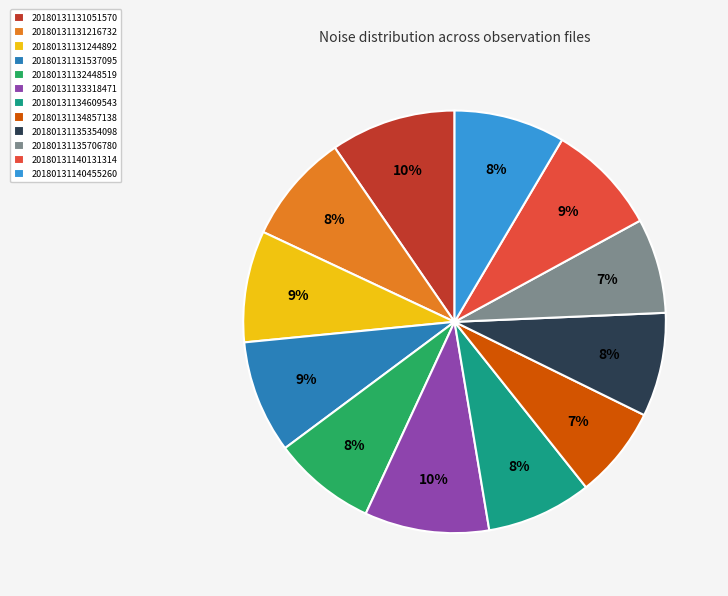

Is it true that 20180131134857138 is 19% of the pie?

False